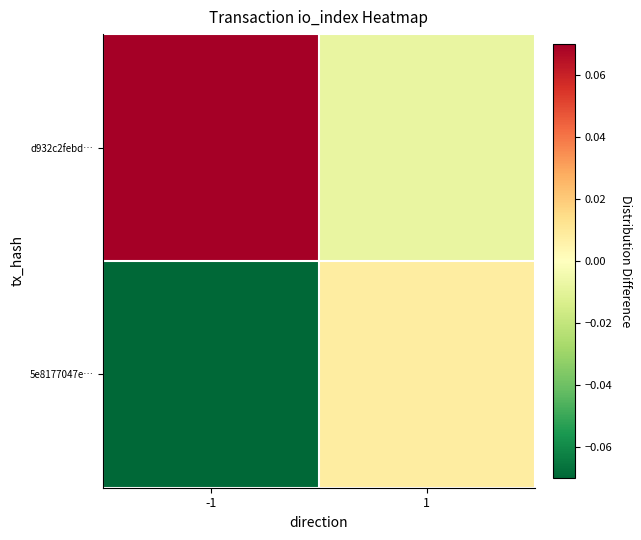

Count the number of categories in the chart.

2